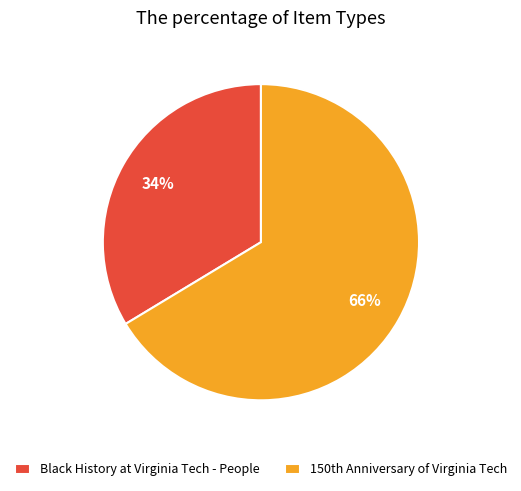

Count the number of slices in the pie.

2